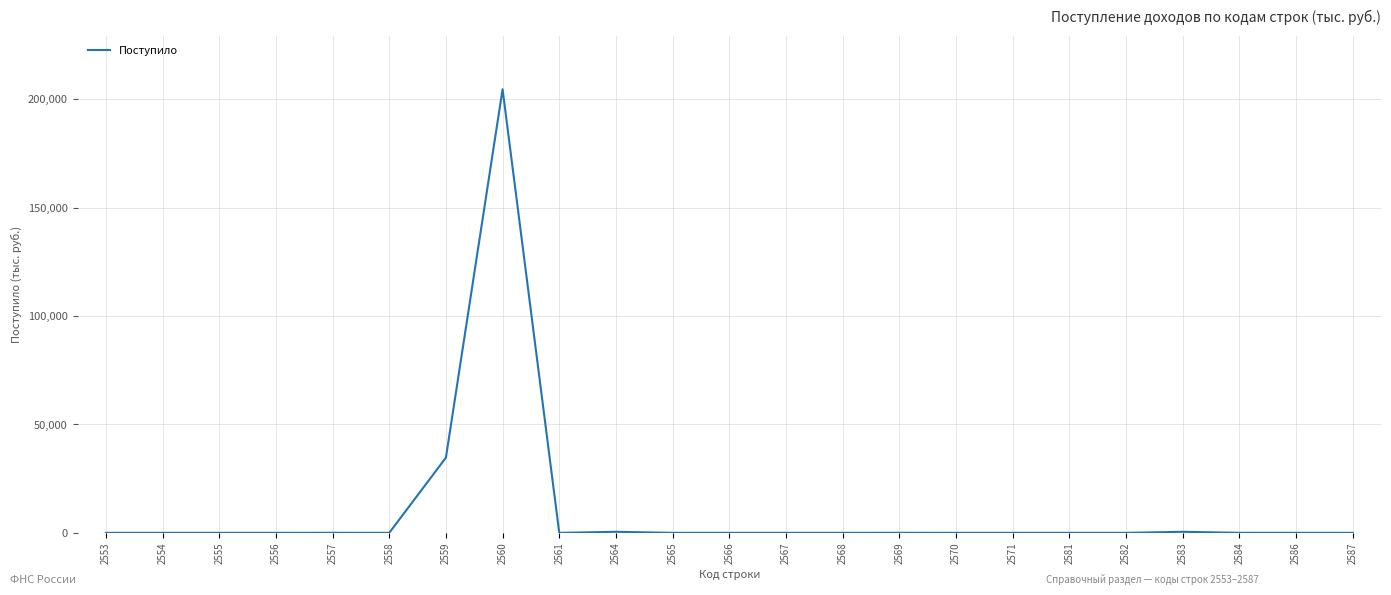

The value at 2584 is 18. True or false?

True